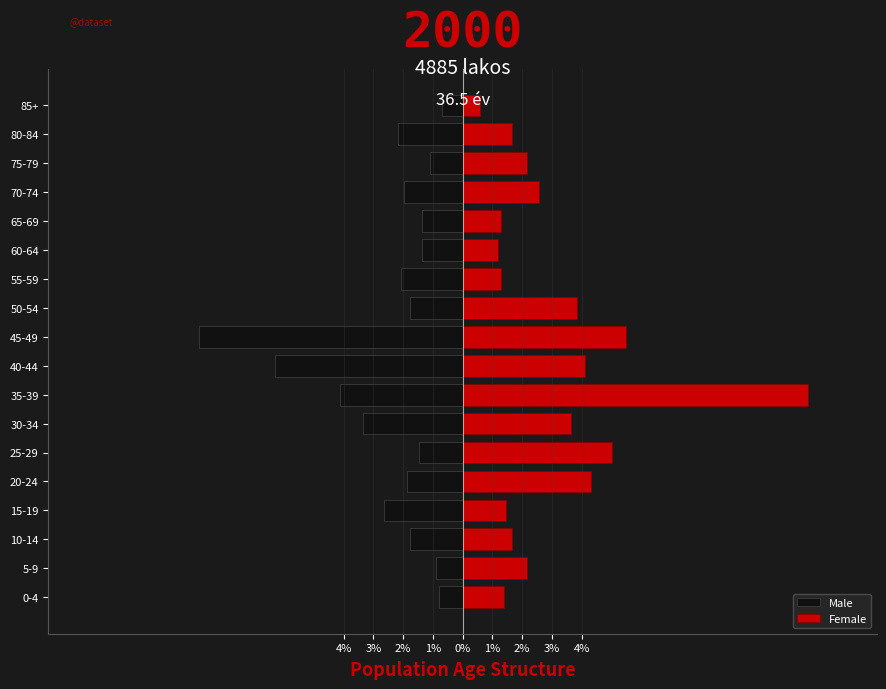

What is the value of the Male bar at the 13th from the left?

-1.4